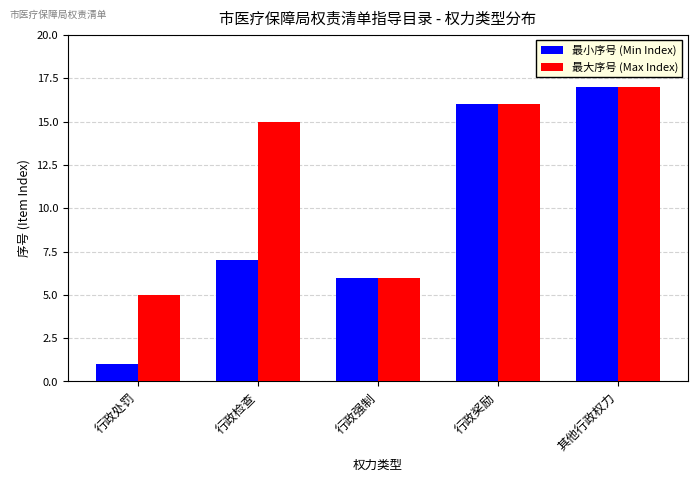

At which category does the chart reach its minimum across all series?

行政处罚